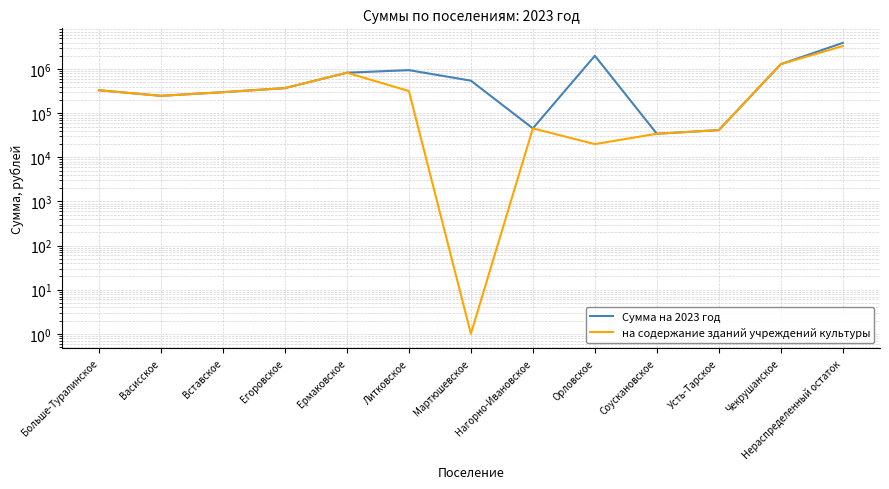

Where is the first local minimum for на содержание зданий учреждений культуры?

Васисское